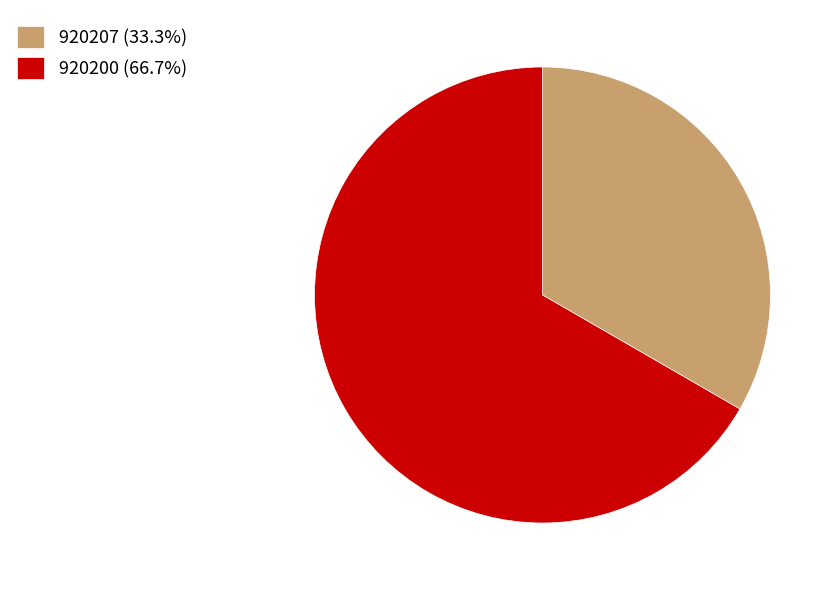

Do 920207 (33.3%) and 920200 (66.7%) together represent more than half of the pie?

Yes